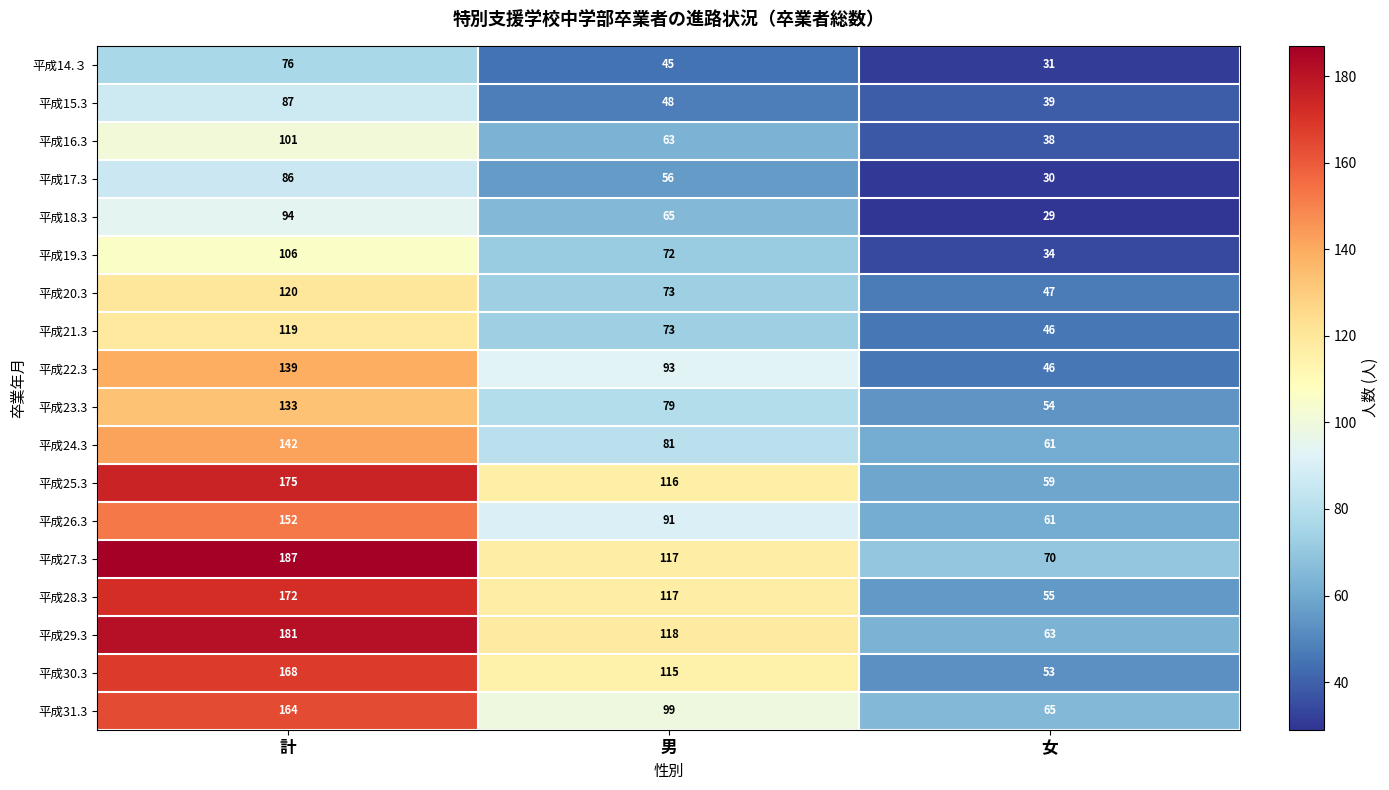

Which series has the widest spread of values?

平成29.3